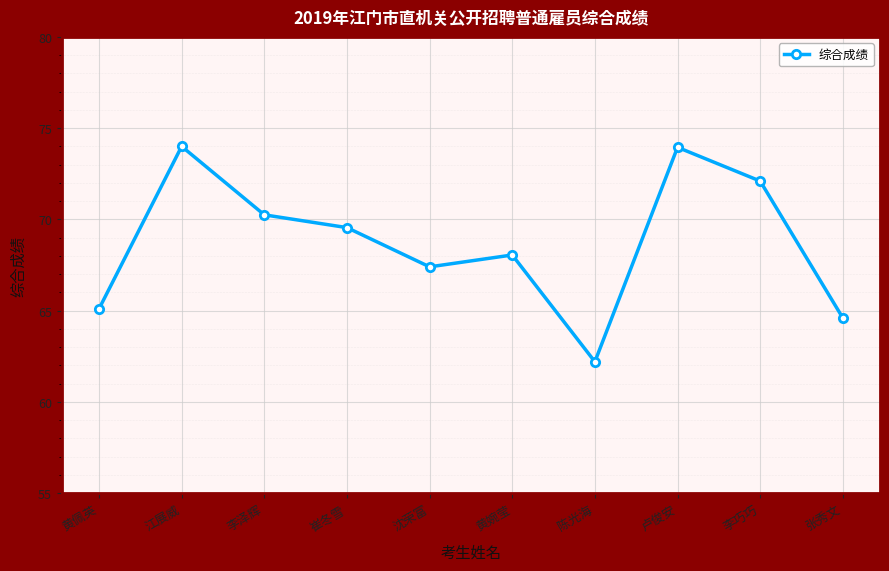

What is the value of the 9th point from the left?

72.1